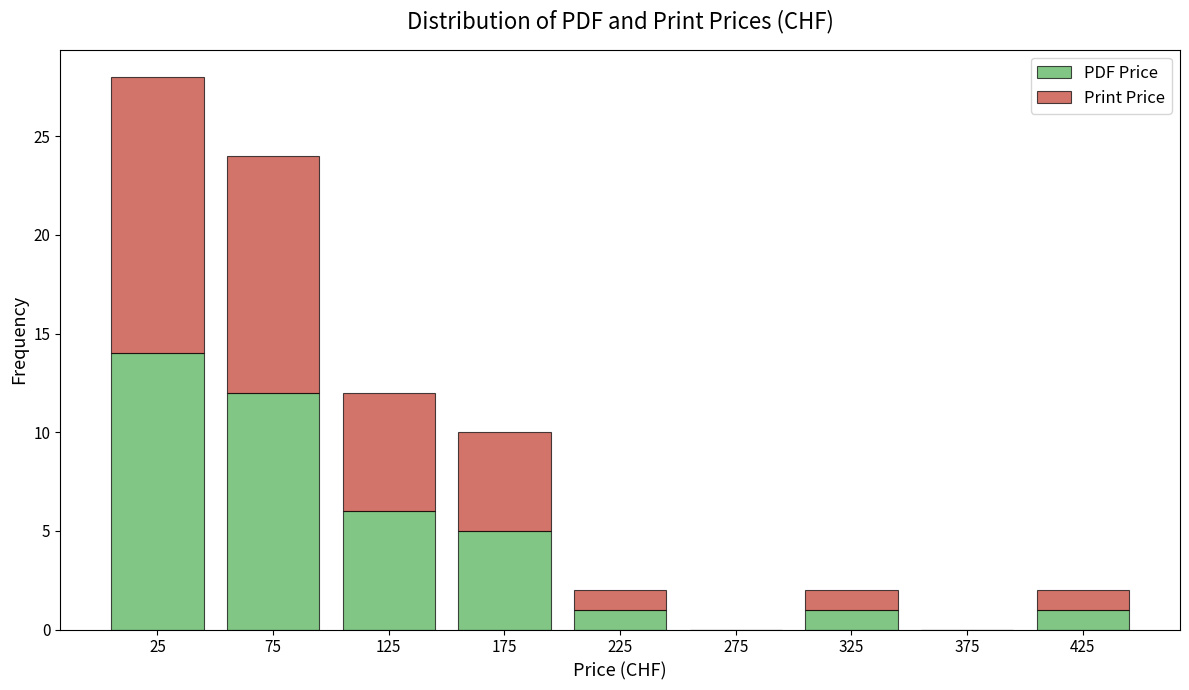

Reading left to right, list every stacked bar in this chart as the range it spans on the x-axis followed by its total height. The values are not printed on the chart, so give them approximately, as read against the axis.

0 to 50: 28
50 to 100: 24
100 to 150: 12
150 to 200: 10
200 to 250: 2
250 to 300: 0
300 to 350: 2
350 to 400: 0
400 to 450: 2